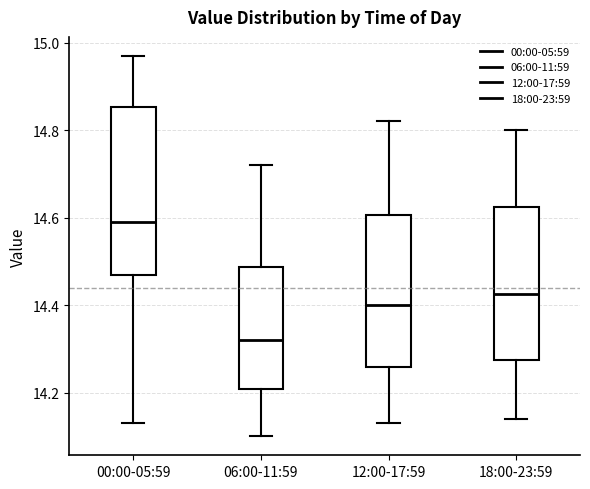

Comparing the boxes themselves (not the whiskers), which one is the tallest?

00:00-05:59